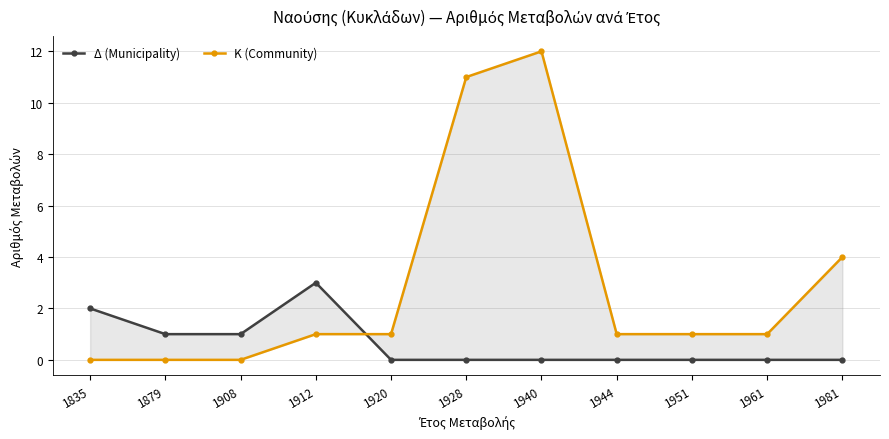

Rank the categories by Κ (Community) value from lowest to highest.

1835, 1879, 1908, 1912, 1920, 1944, 1951, 1961, 1981, 1928, 1940